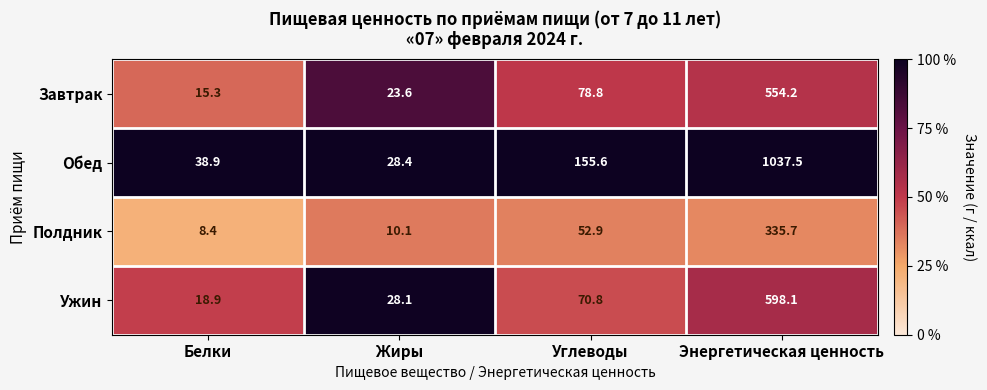

The value of Завтрак at Углеводы is 19.4. True or false?

False